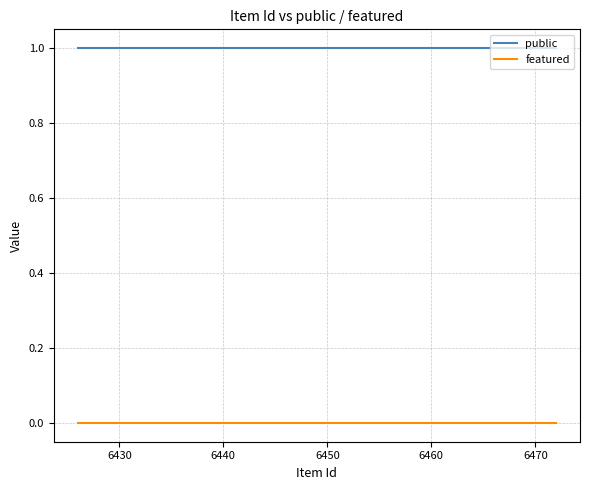

At how many categories does at least one series exceed 0?

24